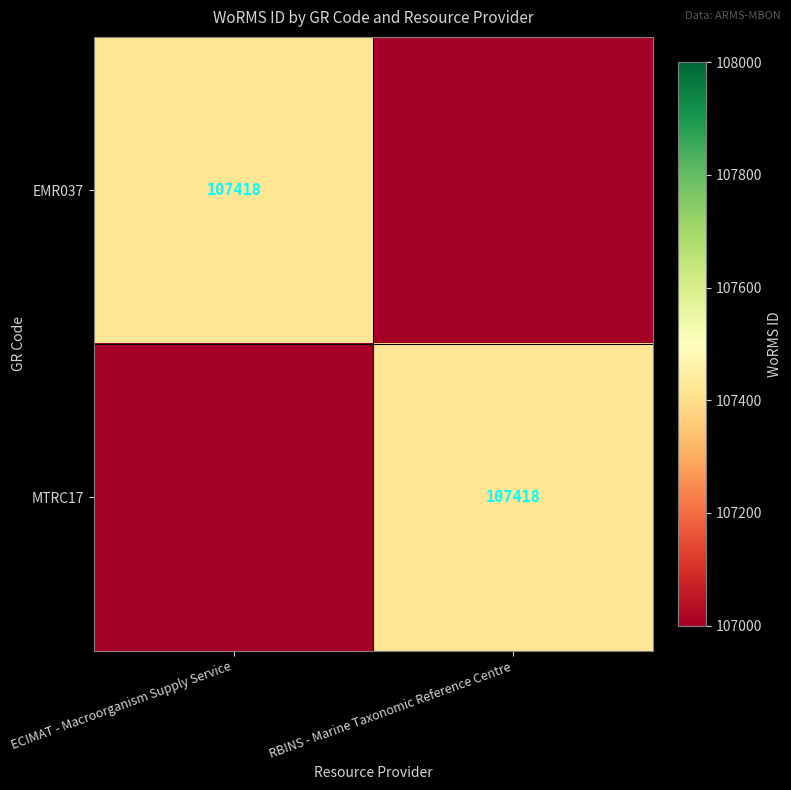

True or false: MTRC17 has a value of 59768 at RBINS - Marine Taxonomic Reference Centre.

False